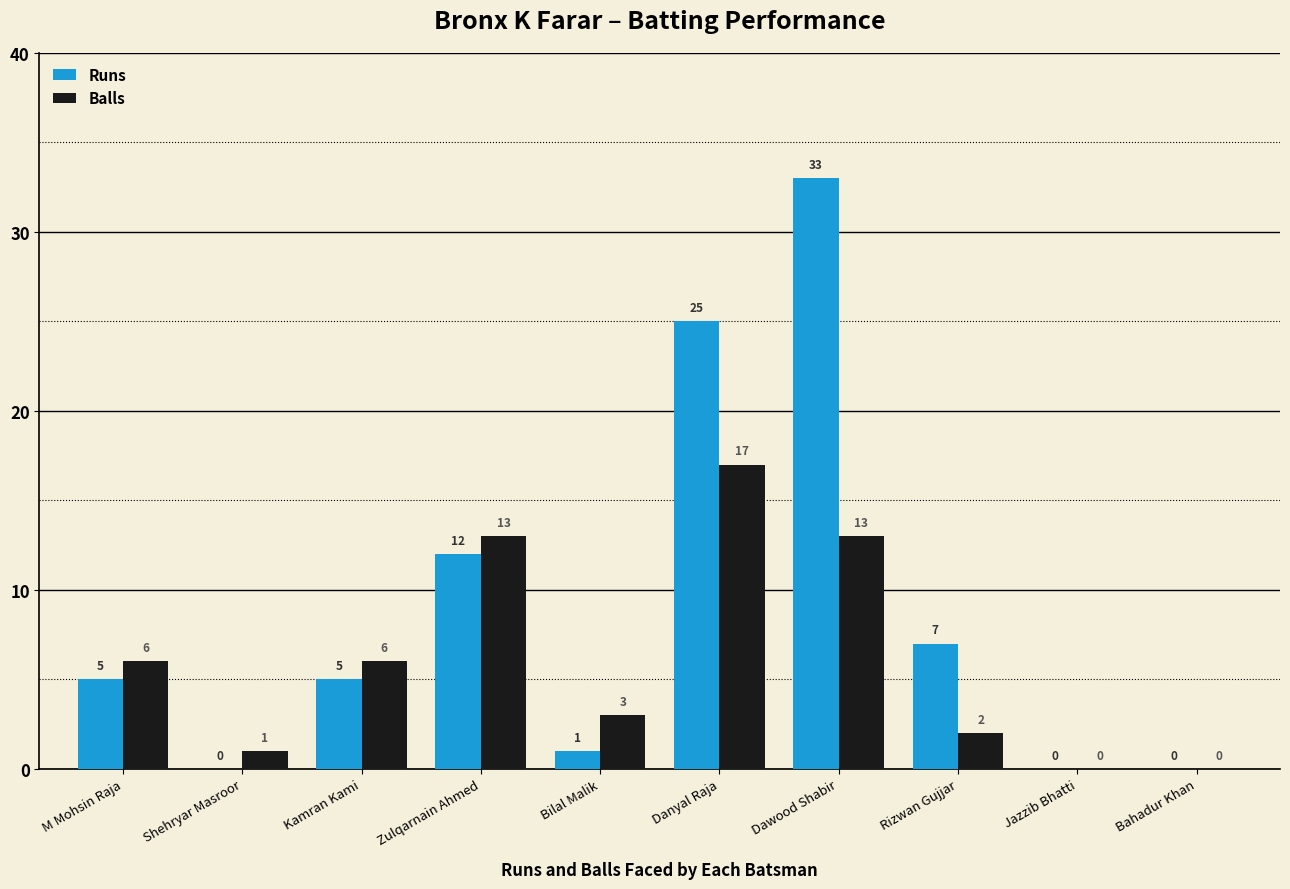

How many distinct data groups are displayed?

2